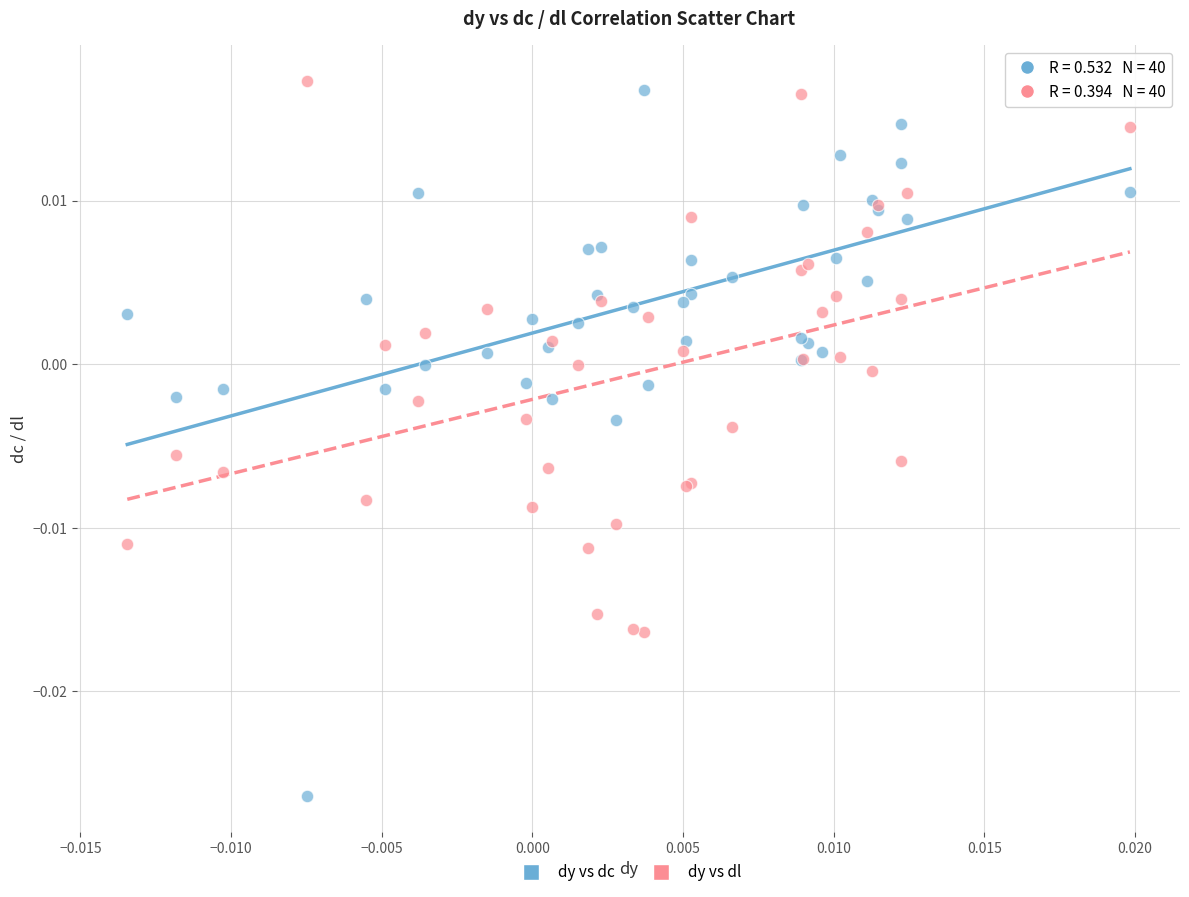

Which series contains the lowest Y value?

dy vs dc